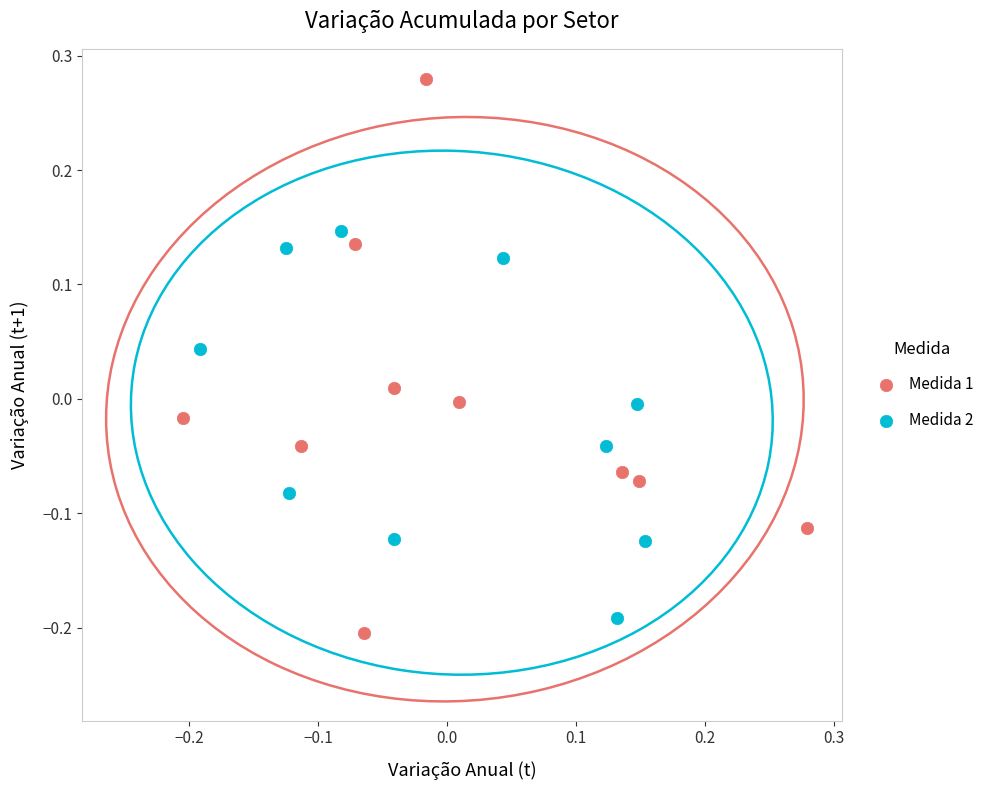

Which series reaches the maximum Y coordinate?

Medida 1